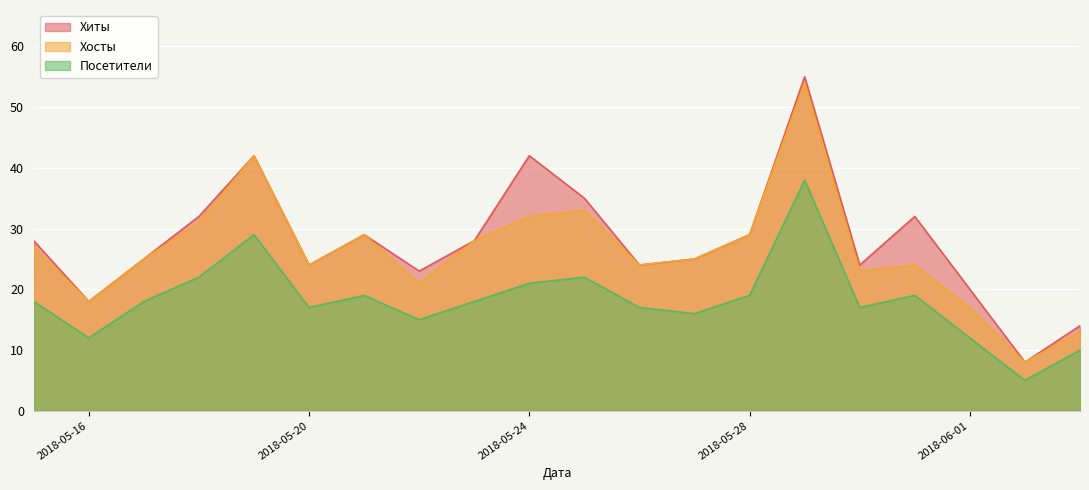

How many lines are shown in the chart?

3